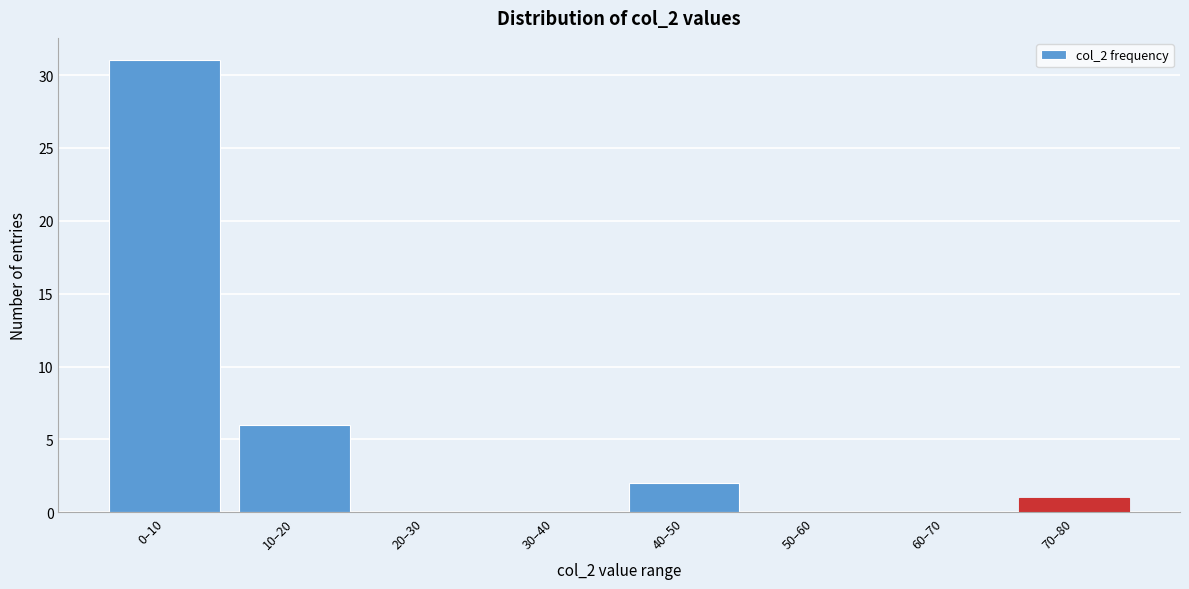

Reading left to right, what are all the values shown in this chart?

0–10=31	10–20=6	20–30=0	30–40=0	40–50=2	50–60=0	60–70=0	70–80=1